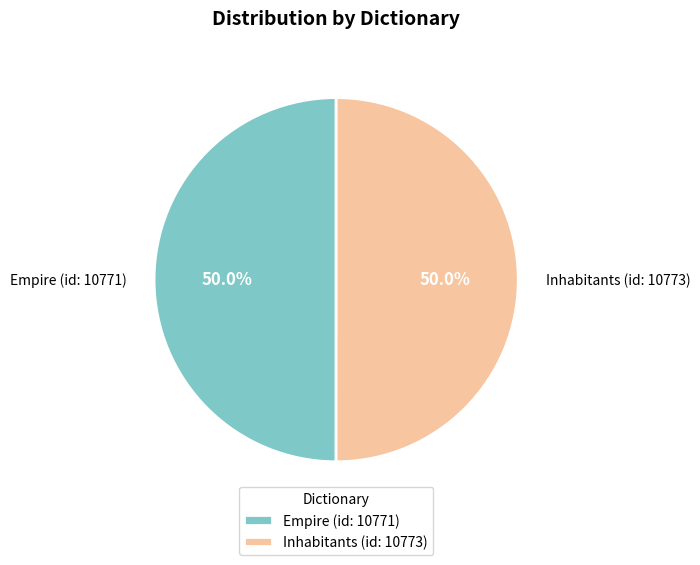

To the nearest percent, what portion does Empire (id: 10771) represent?

50%